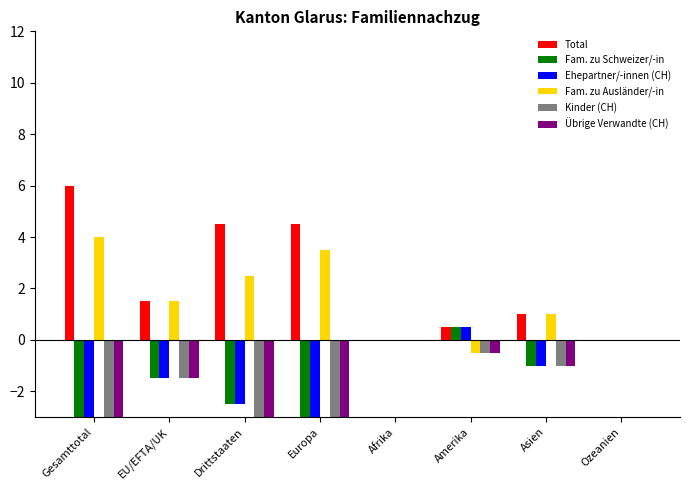

Is it true that Ehepartner/-innen (CH) equals 0.0 at Afrika?

True